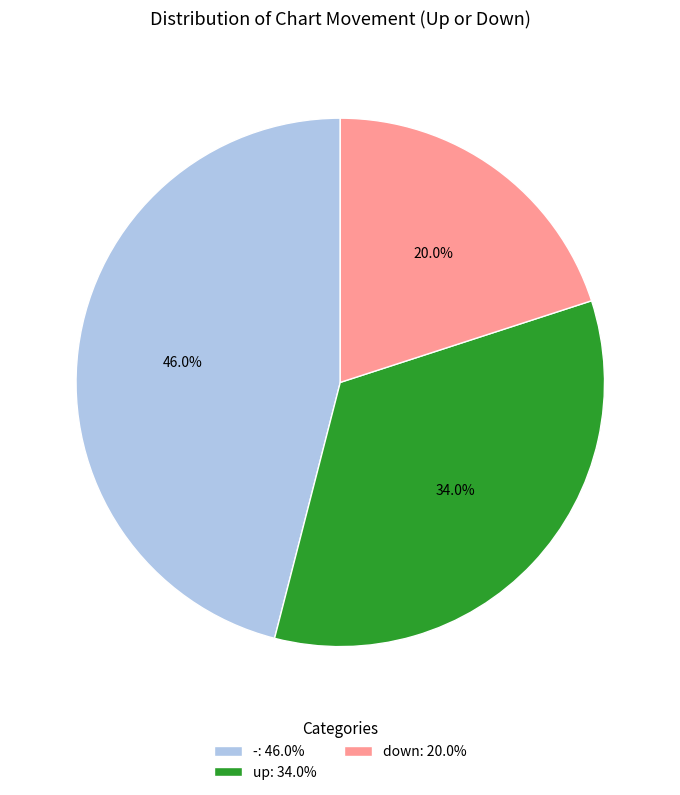

What portion of the pie excludes up?

66.0%